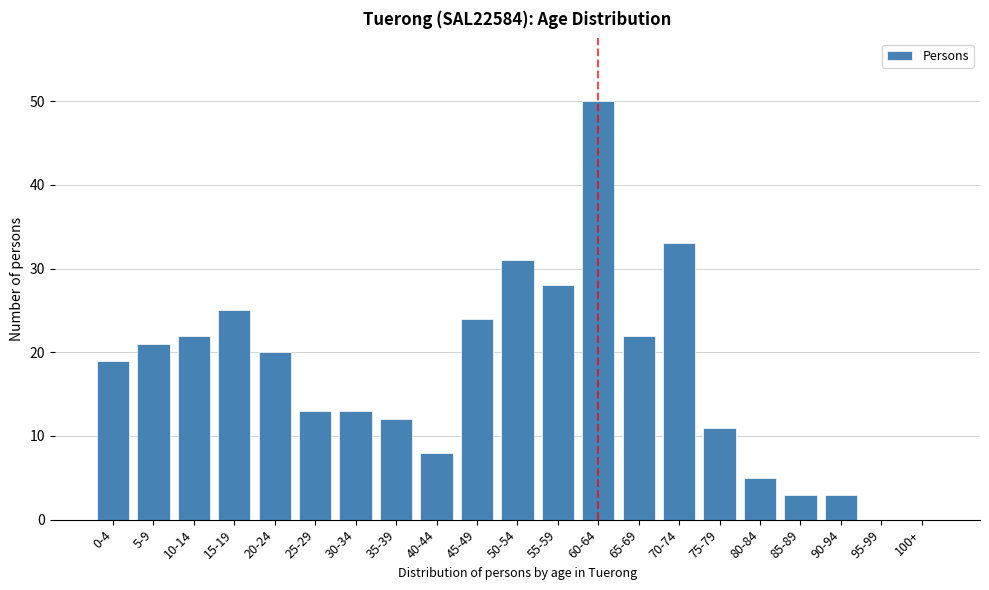

Reading left to right, extract all data points from this chart.

0-4=19	5-9=21	10-14=22	15-19=25	20-24=20	25-29=13	30-34=13	35-39=12	40-44=8	45-49=24	50-54=31	55-59=28	60-64=50	65-69=22	70-74=33	75-79=11	80-84=5	85-89=3	90-94=3	95-99=0	100+=0